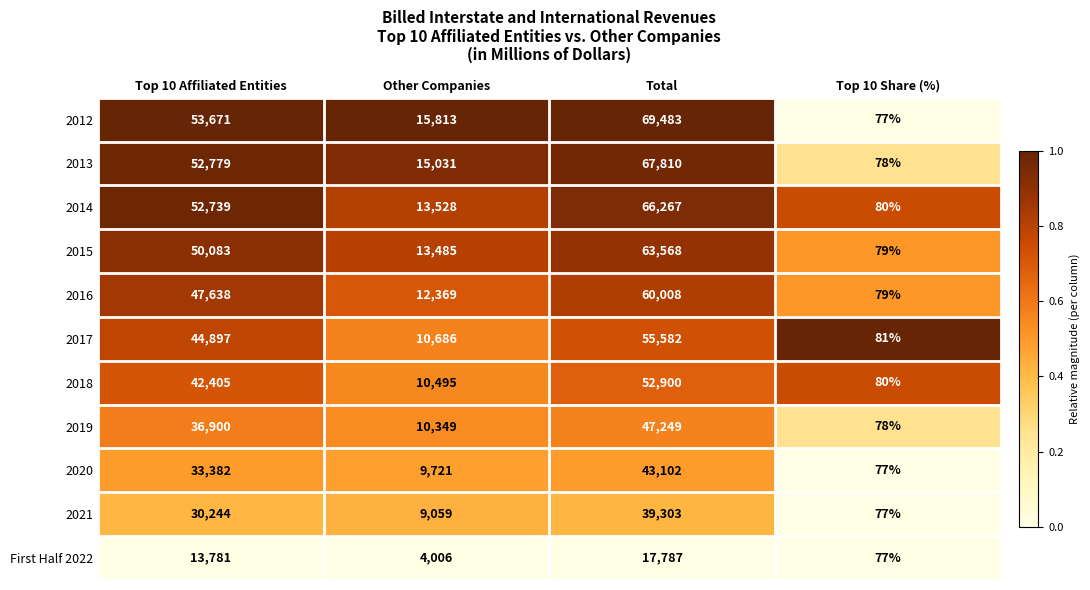

Between Total and Top 10 Share (%), which series saw the biggest shift?

2012